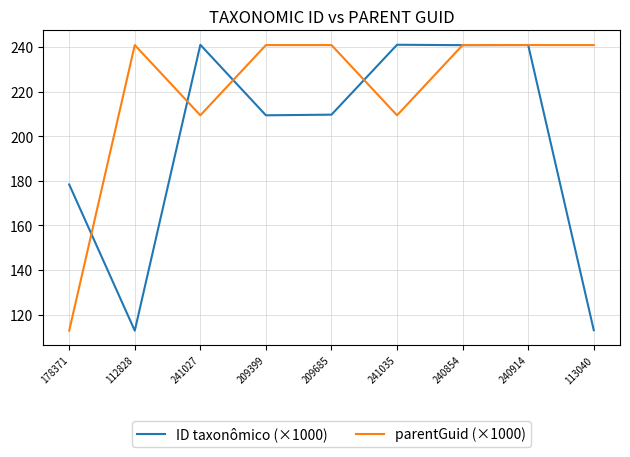

Where does the parentGuid (×1000) series first go above 240?

112828